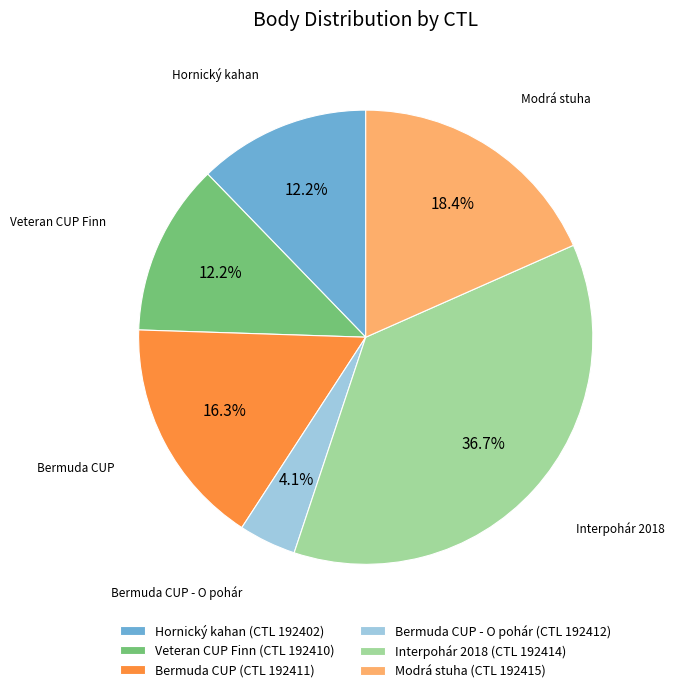

Is there a majority slice in this chart?

No